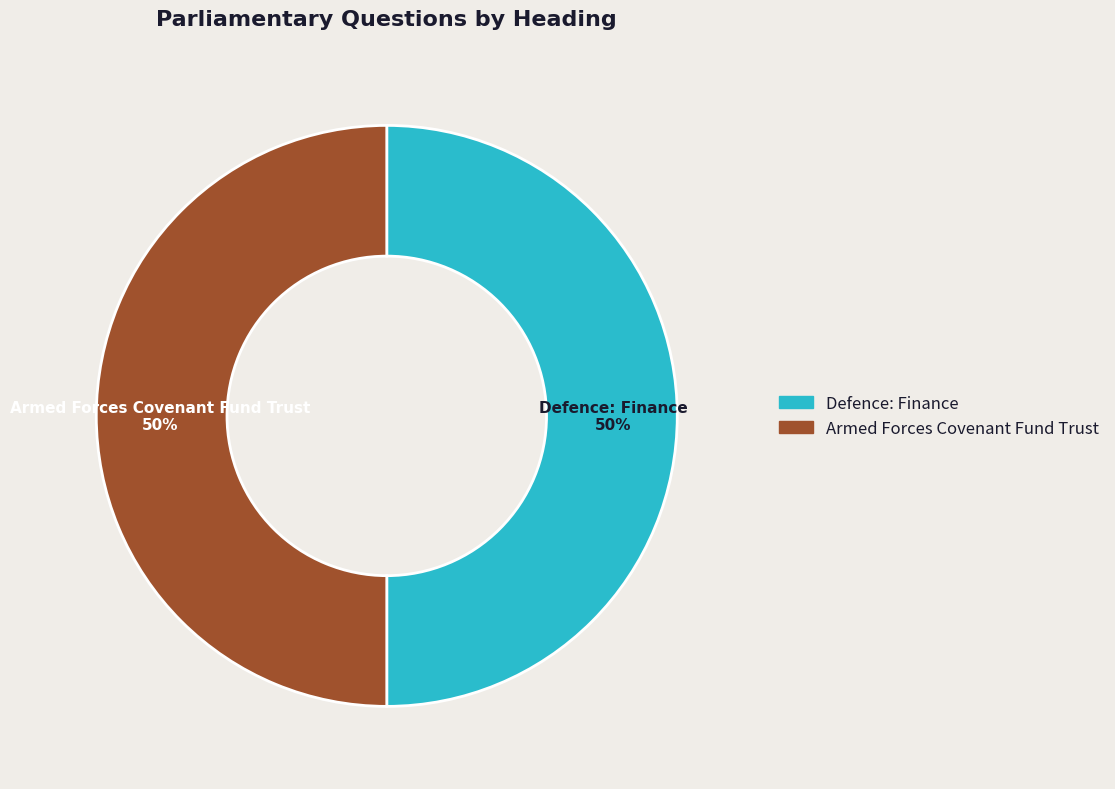

Count the number of slices in the pie.

2